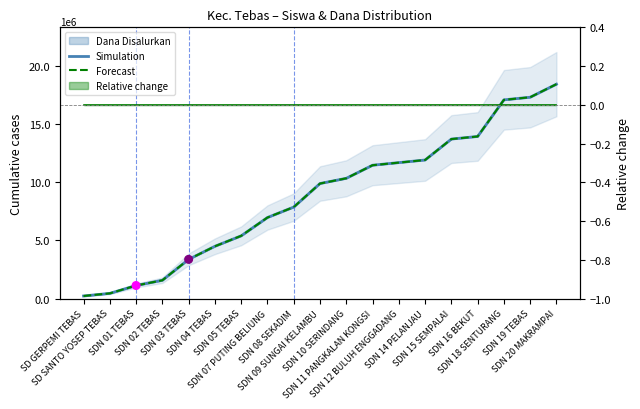

At which category is the sum across all series the highest?

SDN 20 MAKRAMPAI